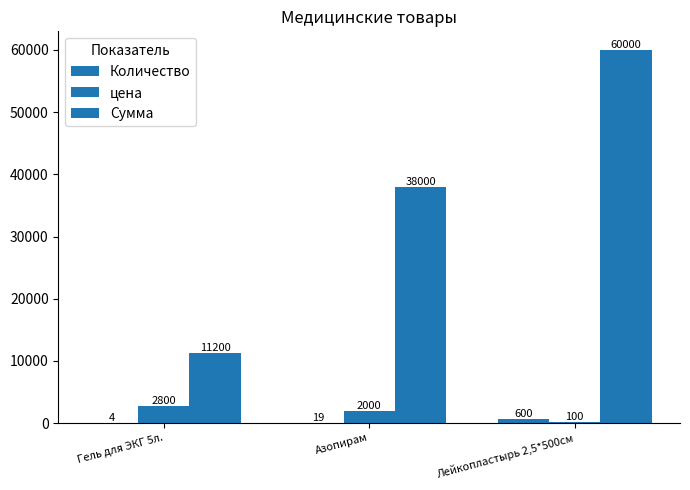

What is the approximate value of Сумма at Азопирам, to the nearest 100?

38000